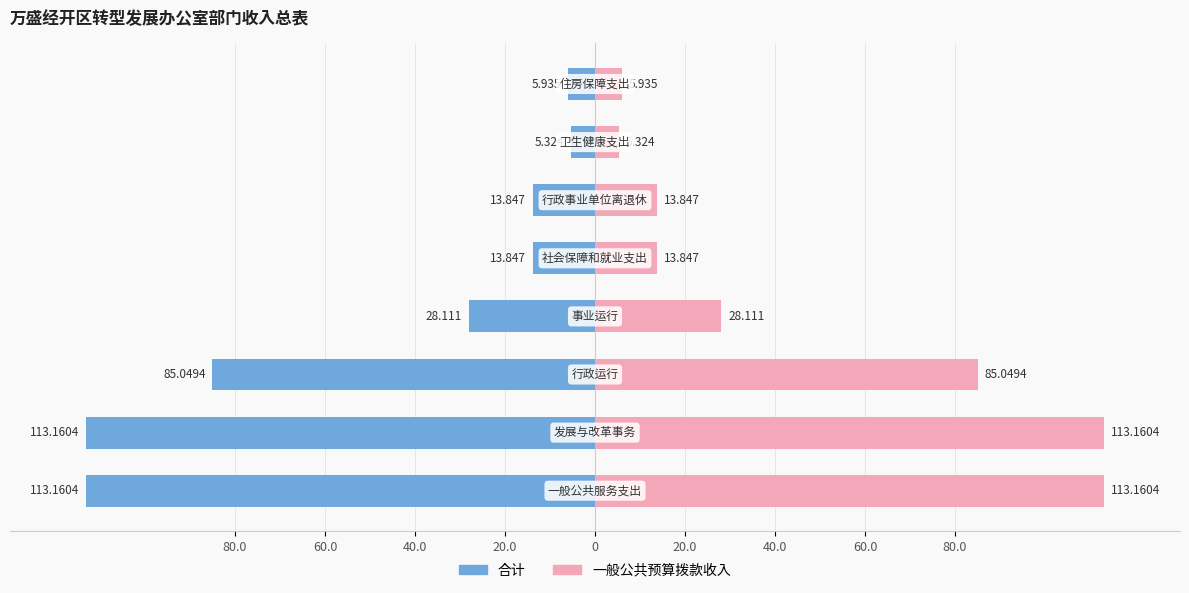

Which series changed the most between 80.0 and 40.0?

合计